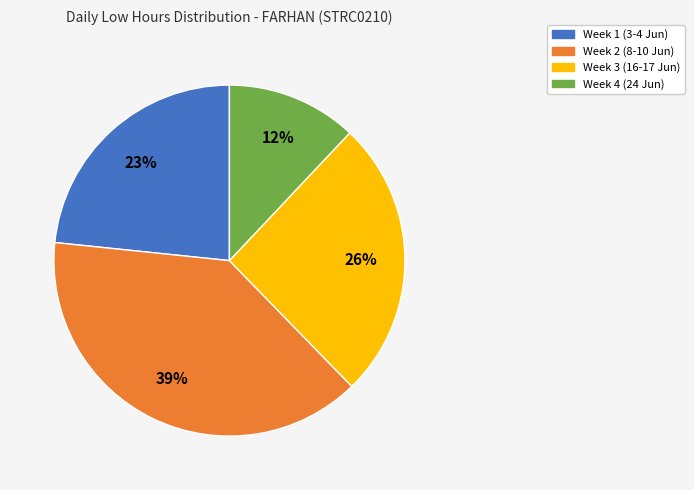

True or false: Week 4 (24 Jun) accounts for 1% of the total.

False